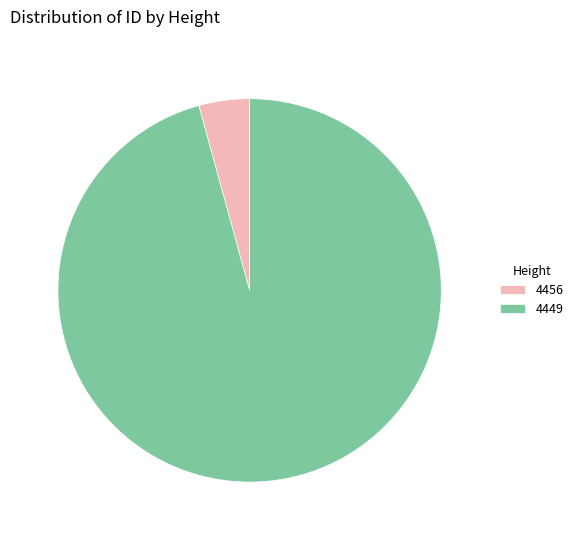

Which category has the biggest portion of the pie?

4449